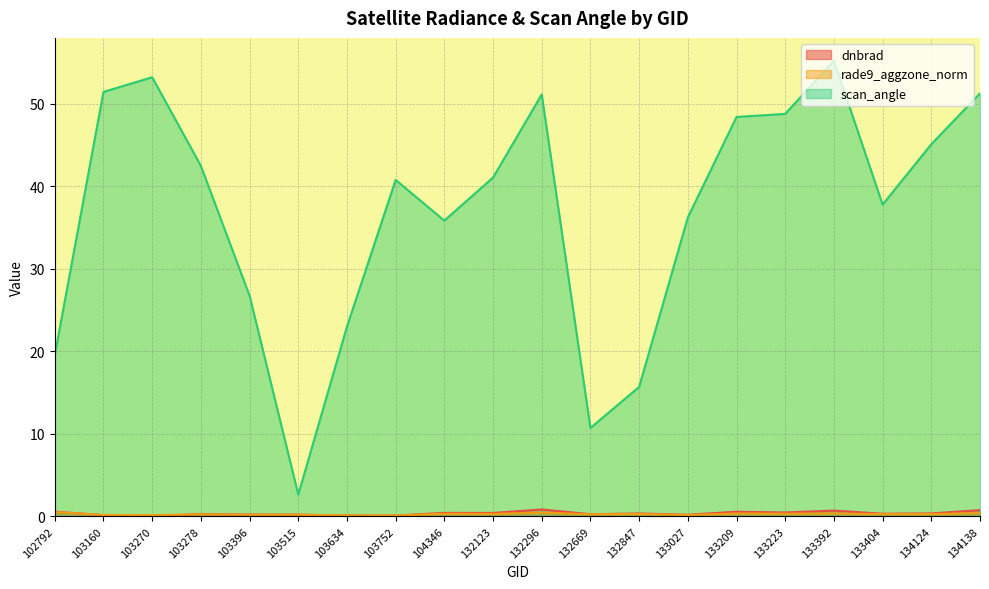

At how many categories does at least one series exceed 6?

19